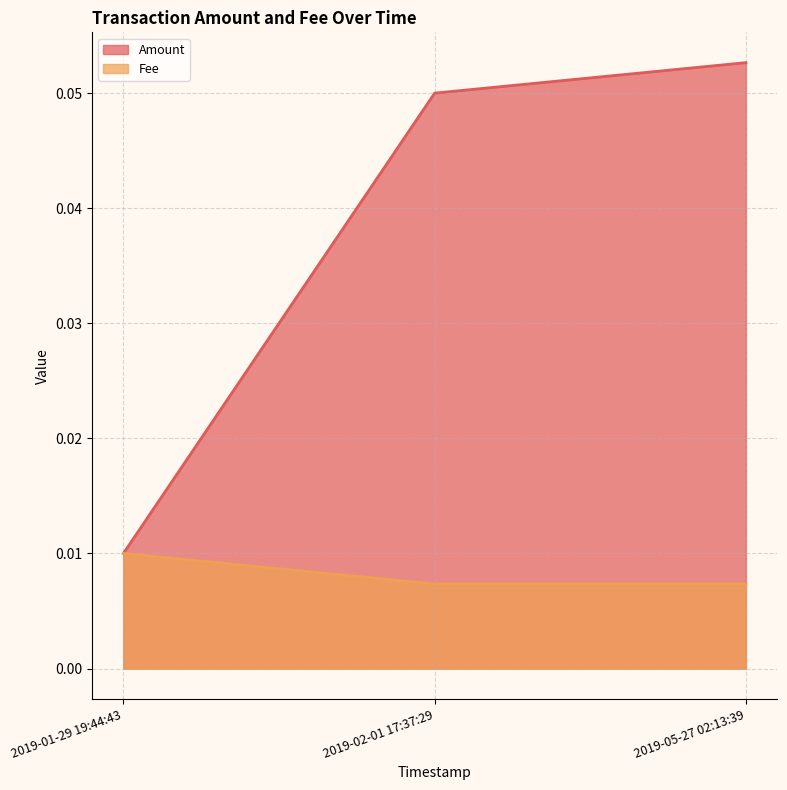

How many series are shown in this chart?

2